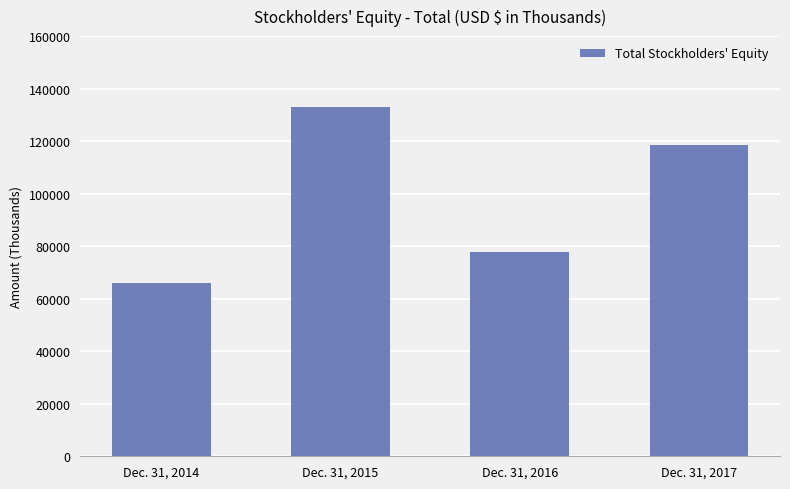

Approximately how many times larger is the value at Dec. 31, 2016 compared to Dec. 31, 2017?

0.7